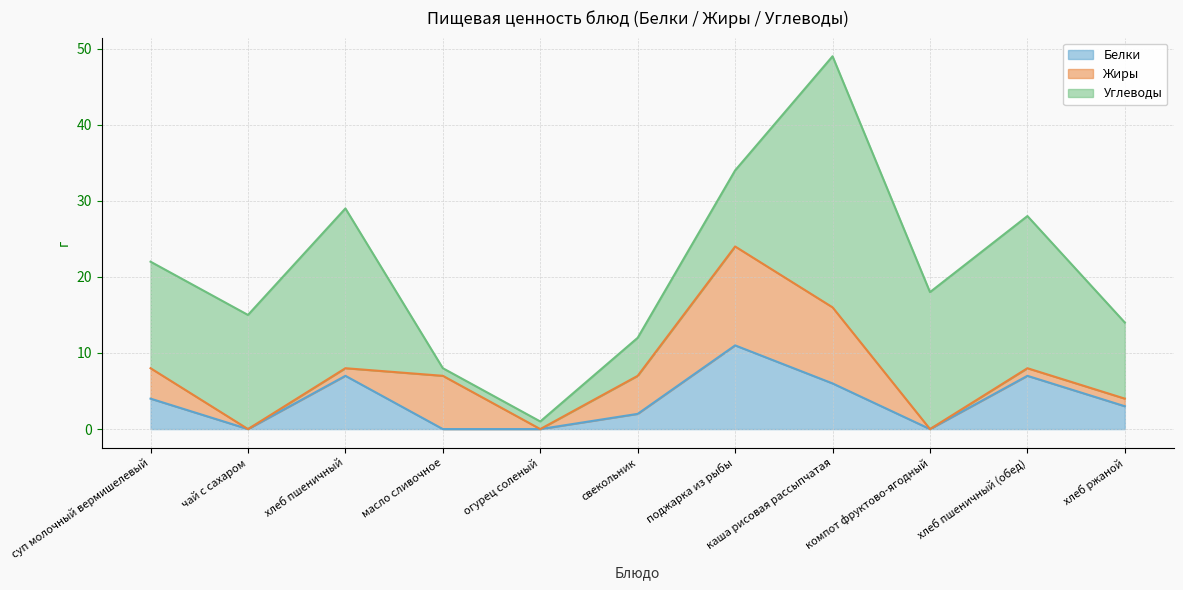

What is the label of the 9th point from the right?

хлеб пшеничный